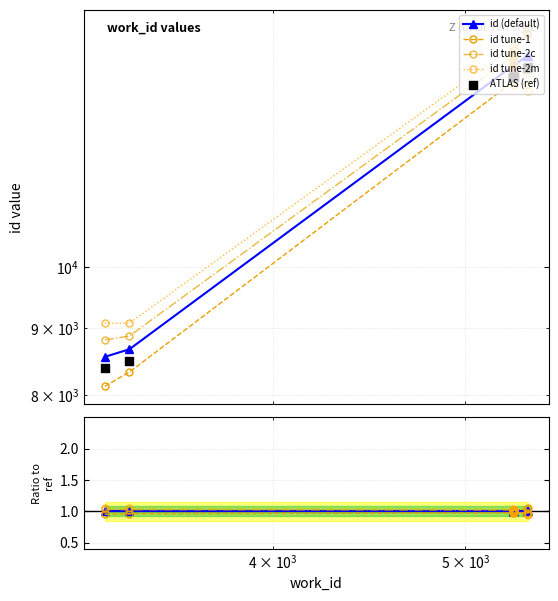

Is the value of id at 5288 greater than the value of work_id at 5368?

No